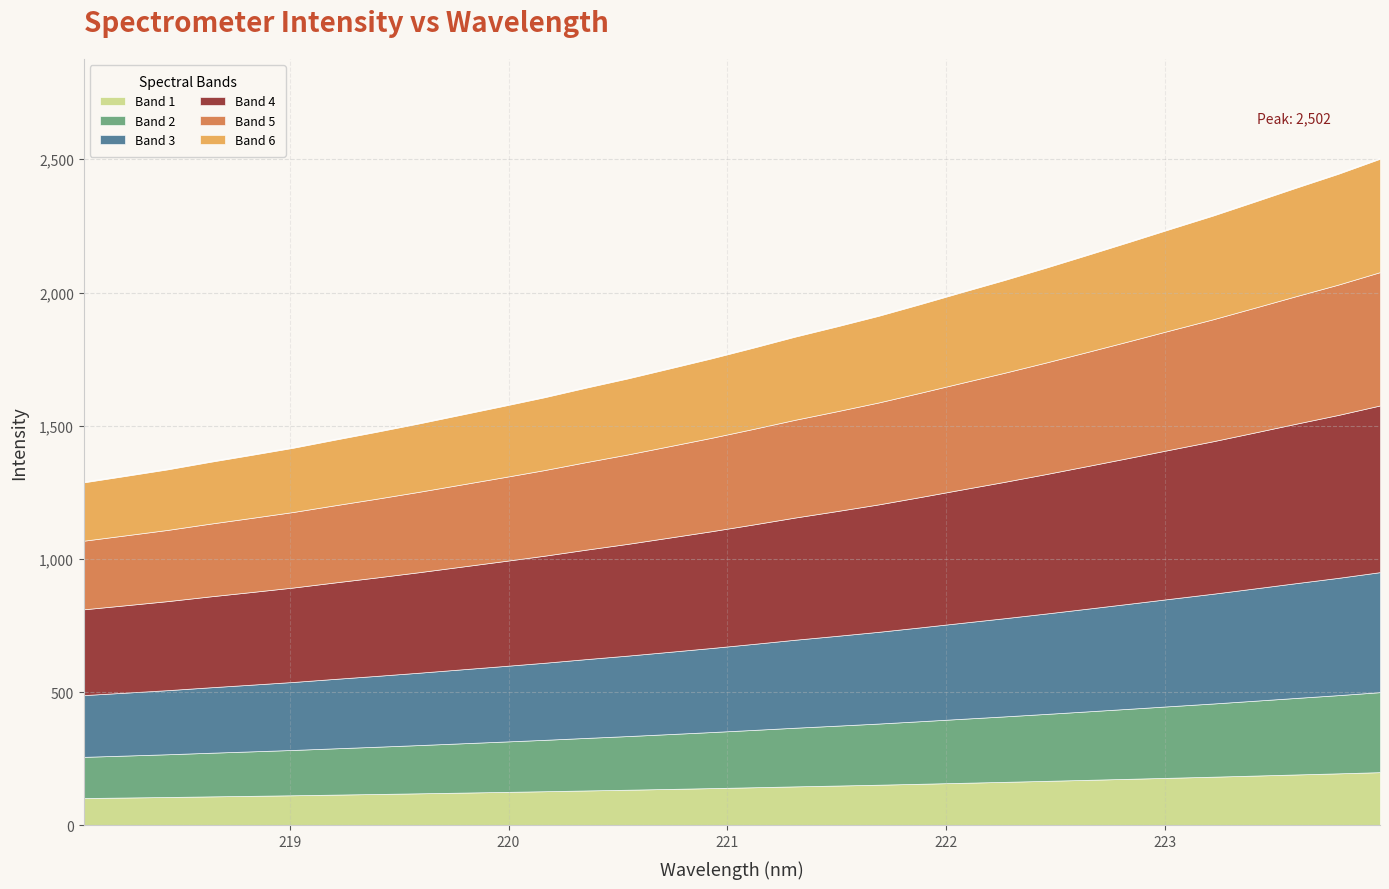

What is the difference between the maximum and minimum values?

1214.2